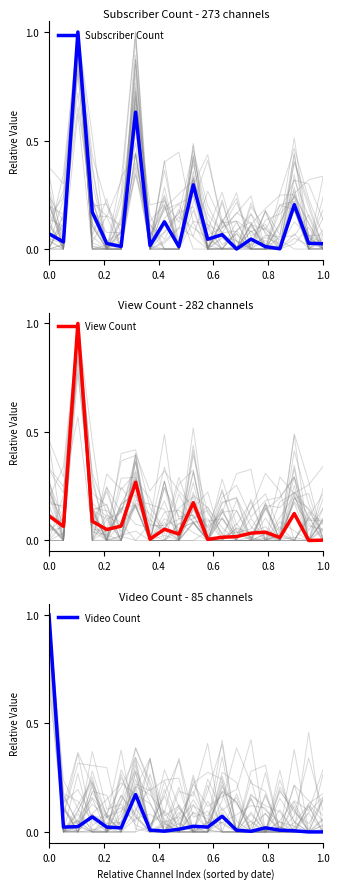

What is the maximum value for Subscriber Count?

1.0